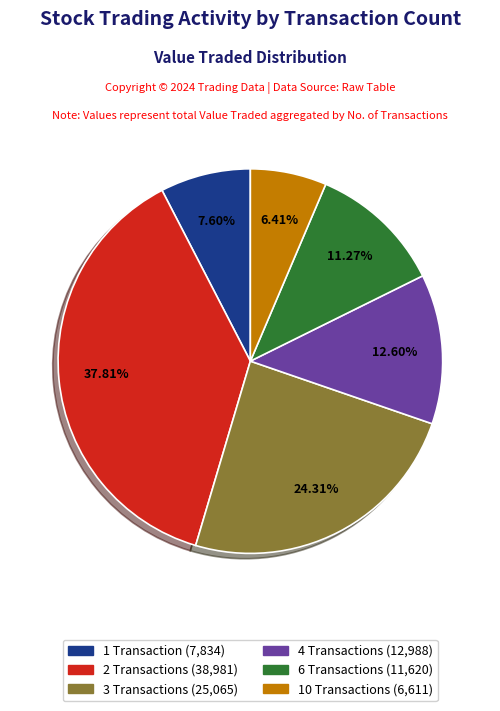

Is there any slice that represents more than half of the pie?

No